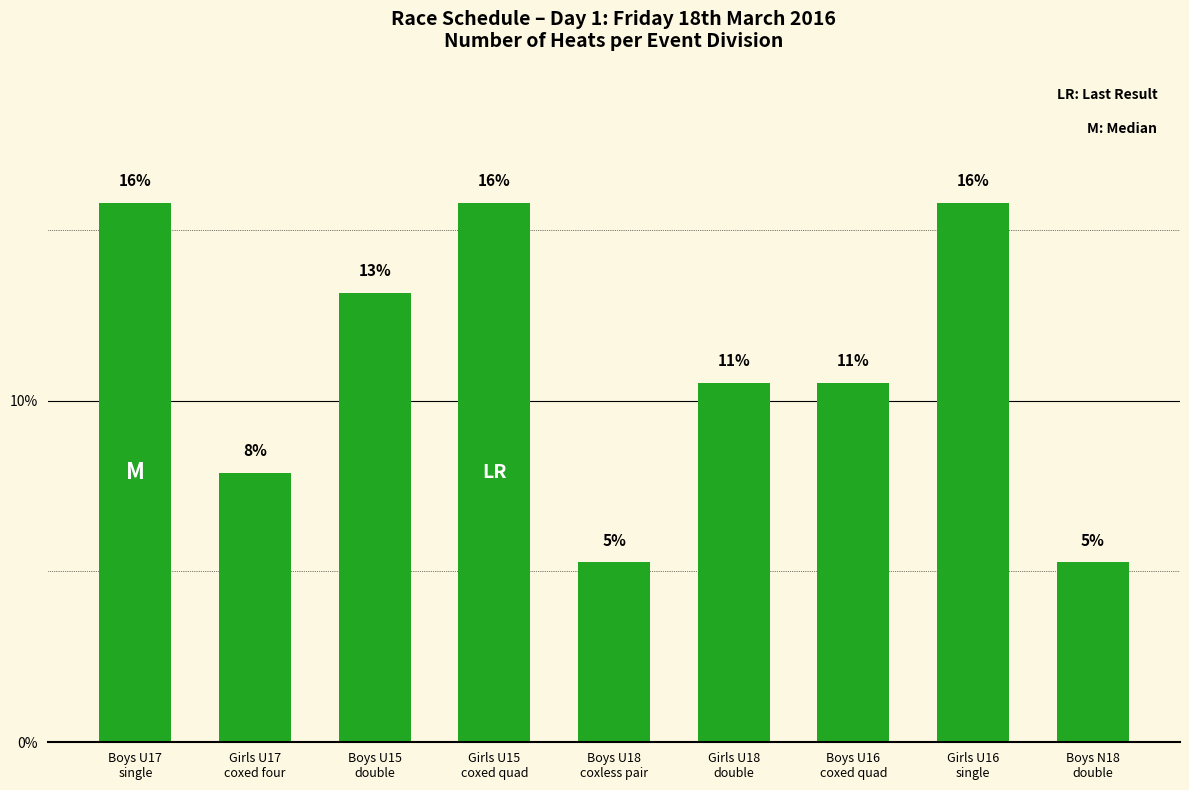

Reading right to left, what are all the values shown in this chart?

5.3	15.8	10.5	10.5	5.3	15.8	13.2	7.9	15.8